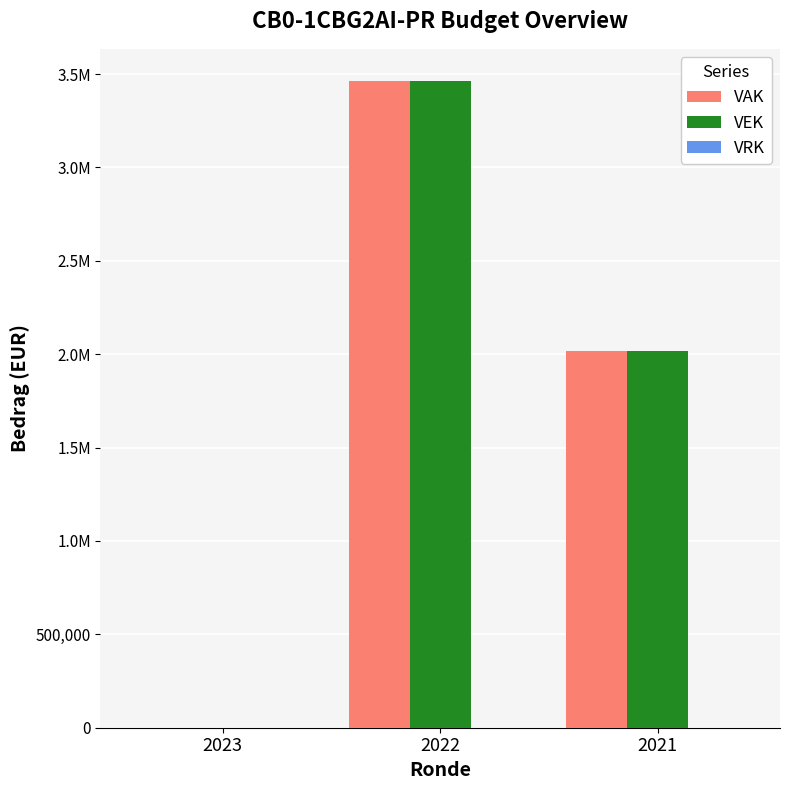

Are the bars grouped side by side (vs. stacked)?

Yes